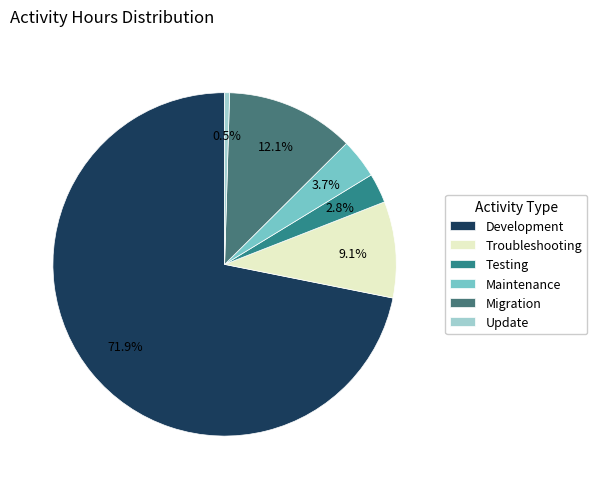

What percentage is NOT represented by Testing?

97.2%